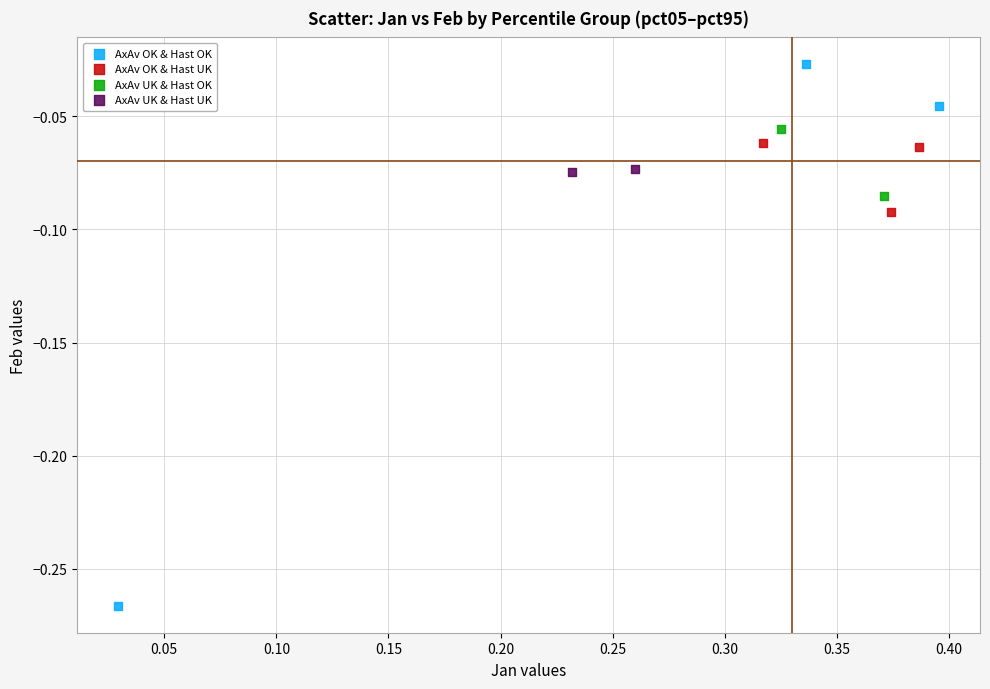

What are all the series names shown in the legend?

AxAv OK & Hast OK, AxAv OK & Hast UK, AxAv UK & Hast OK, AxAv UK & Hast UK